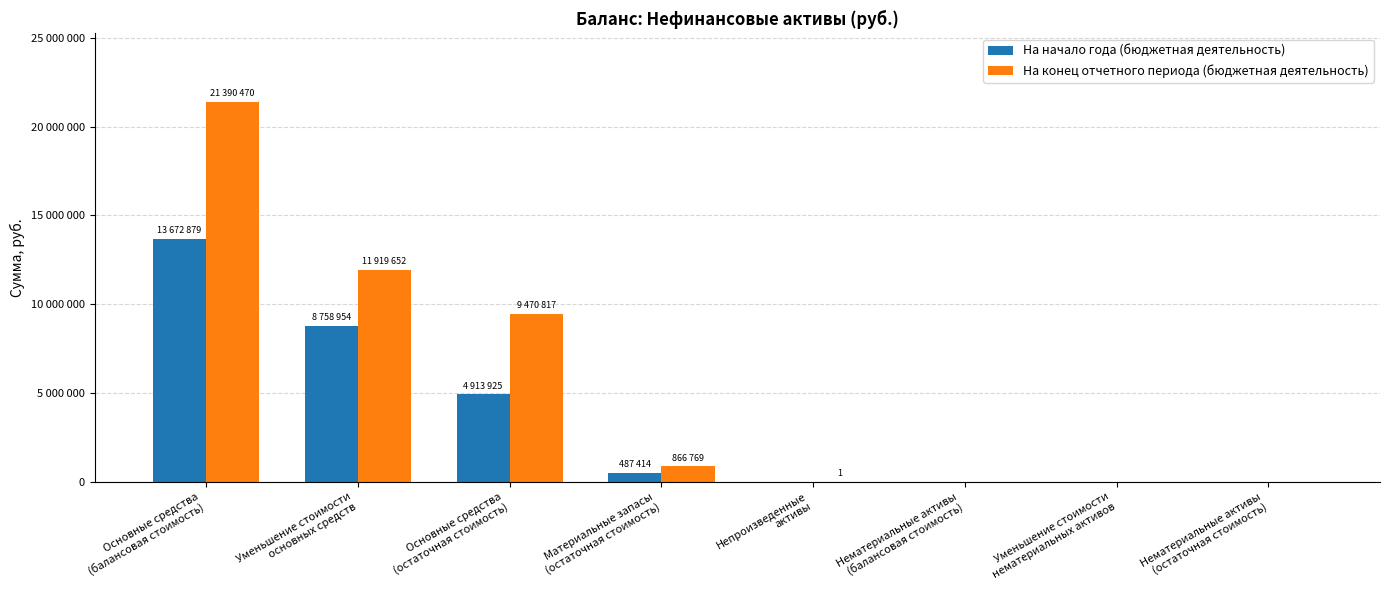

What is the difference between the maximum and minimum values in the На начало года (бюджетная деятельность) series?

13672879.7